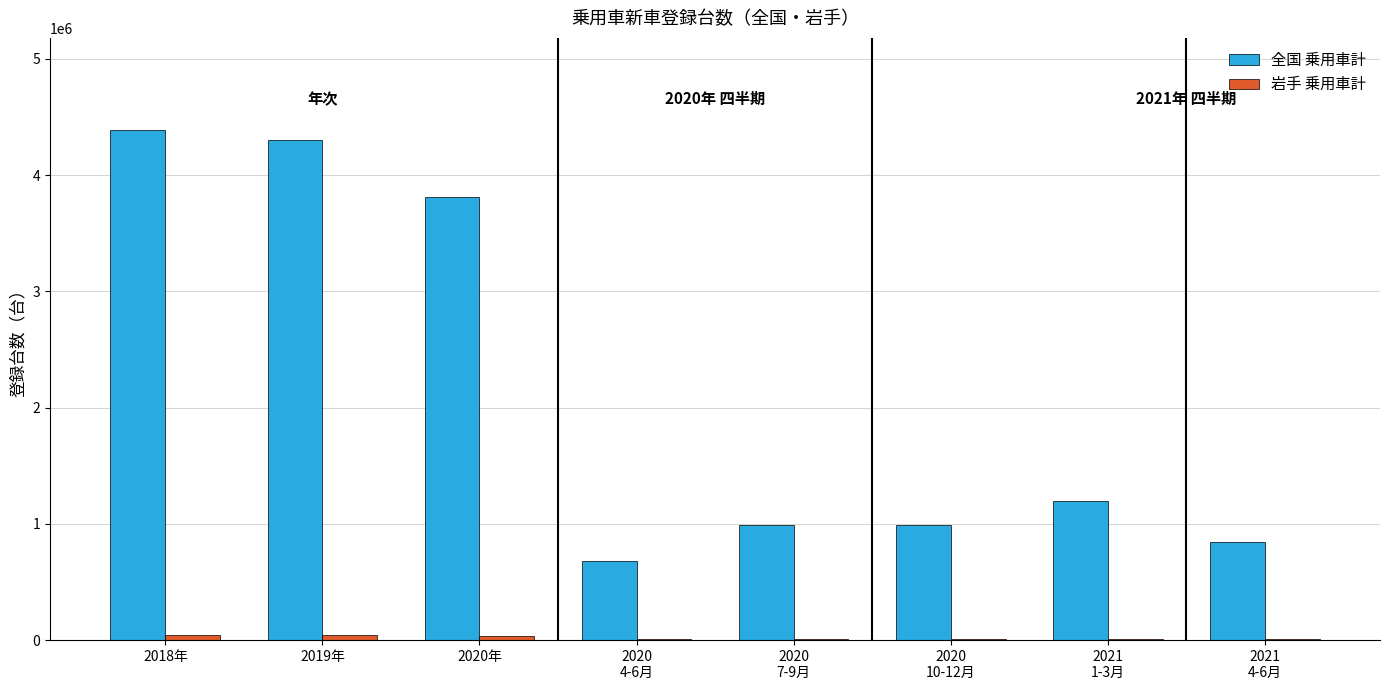

What is the greatest value displayed?

4391160